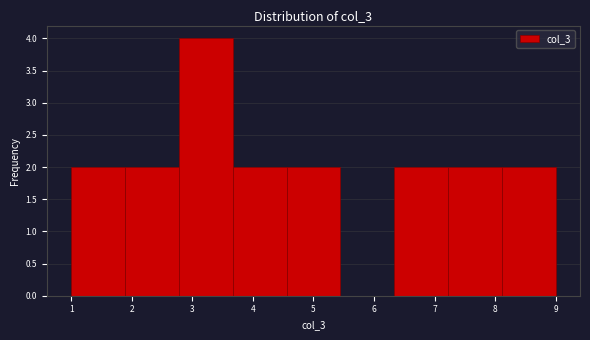

Which range on the x-axis has the tallest bar?

2.8 to 3.7